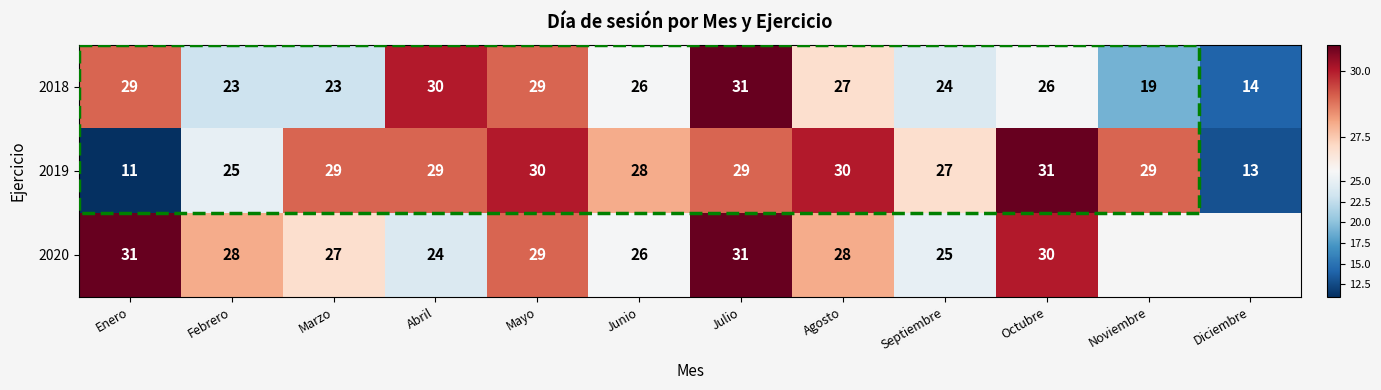

At which category is the sum across all series the highest?

Julio